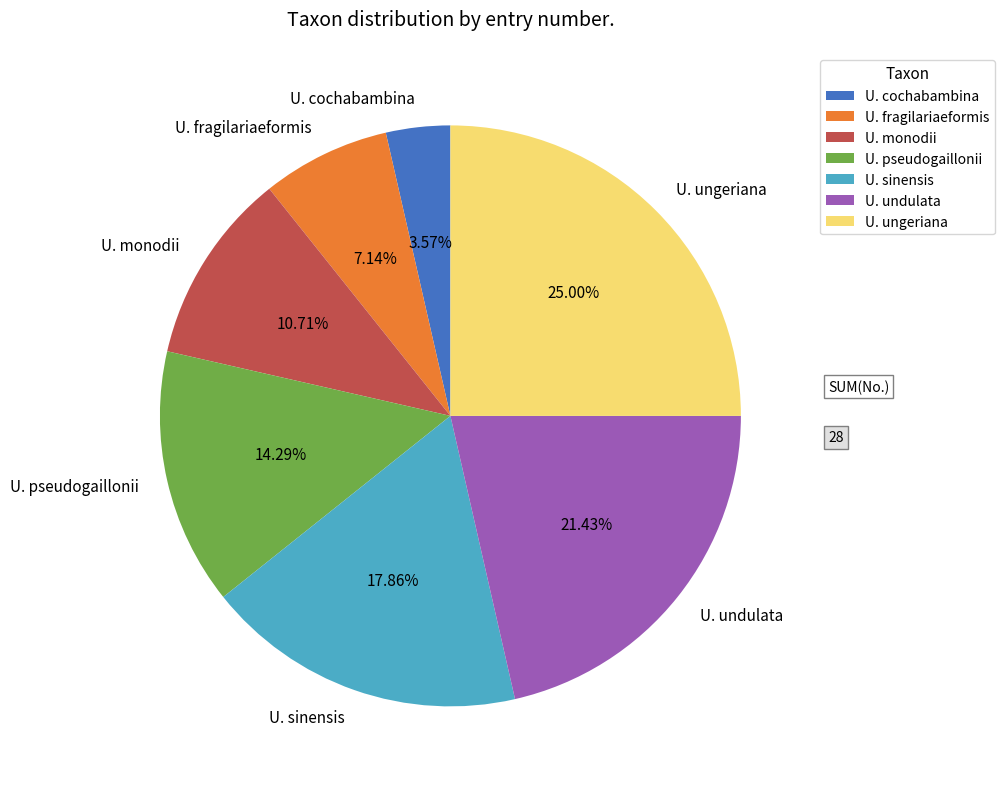

Combined, do U. pseudogaillonii and U. monodii account for over 50%?

No